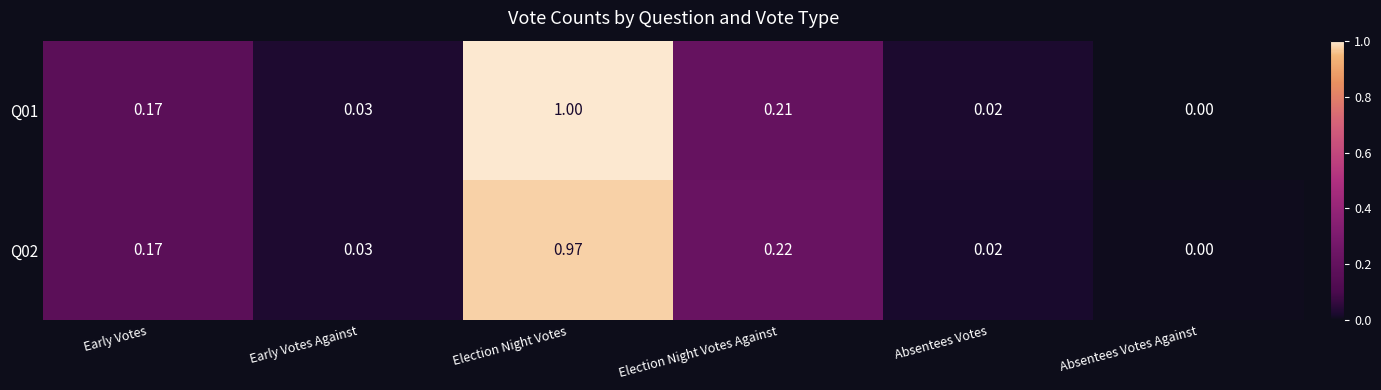

At which label is Q02 closest to 0?

Absentees Votes Against